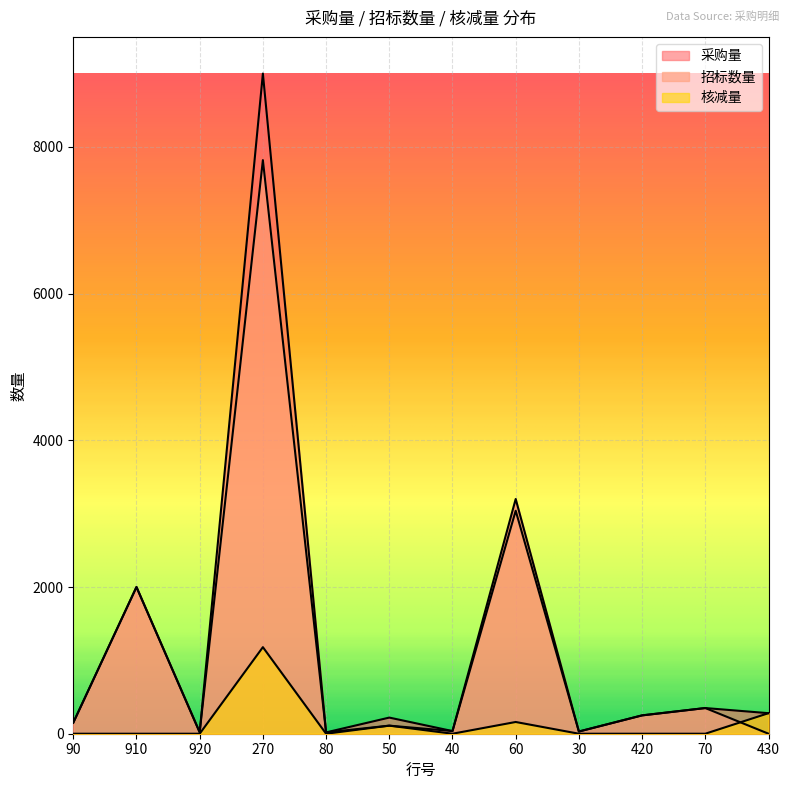

What are all the series names shown in the legend?

采购量, 招标数量, 核减量